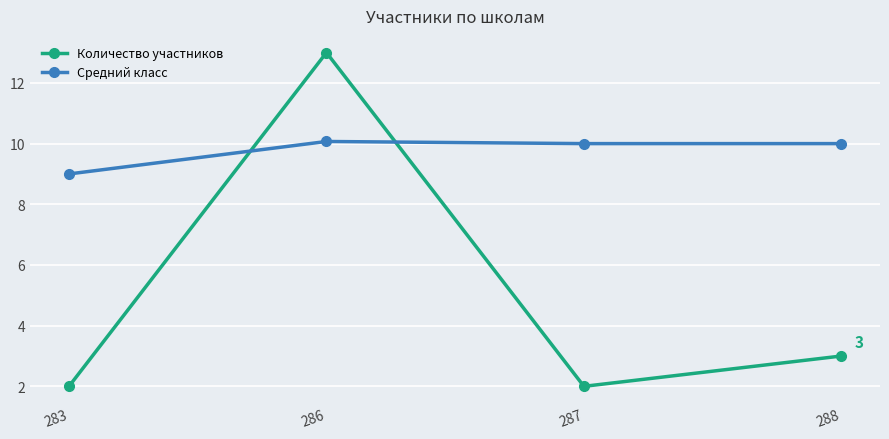

The Средний класс series shows 15.2 at 283. True or false?

False